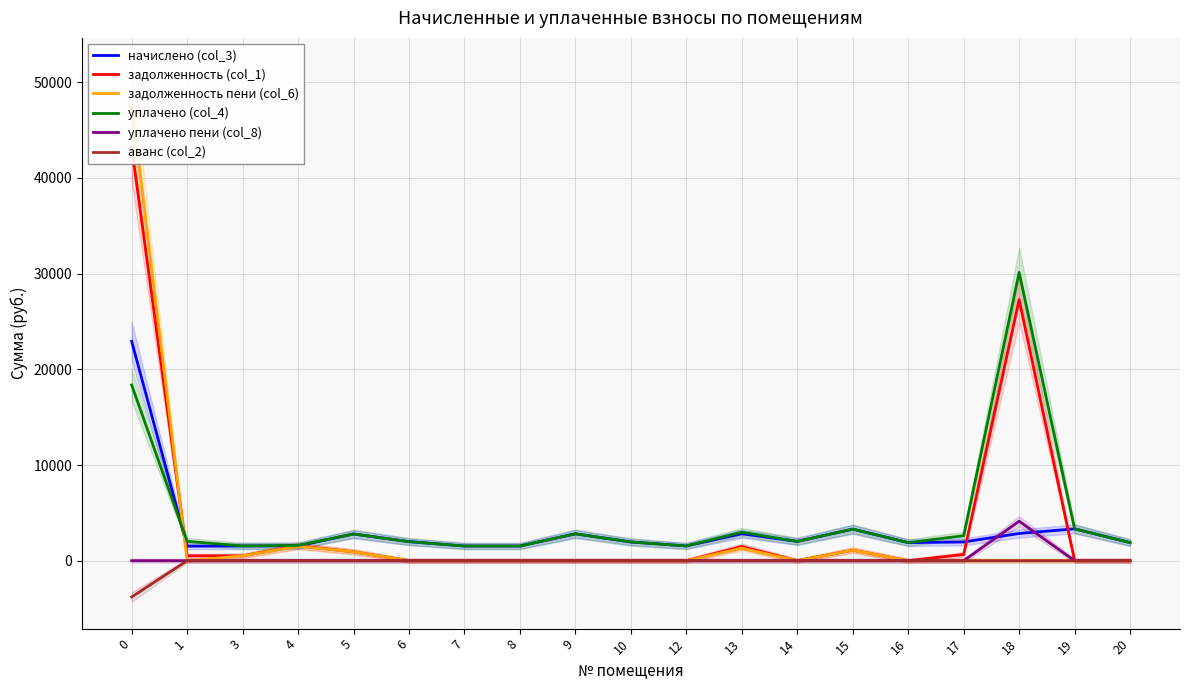

True or false: задолженность пени (col_6) has more than 2 points higher than both neighbors.

True